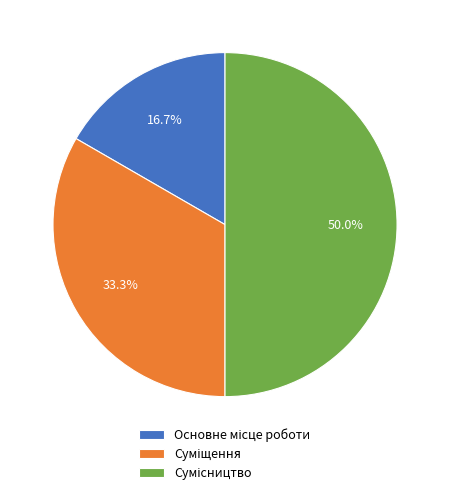

Count the number of slices in the pie.

3